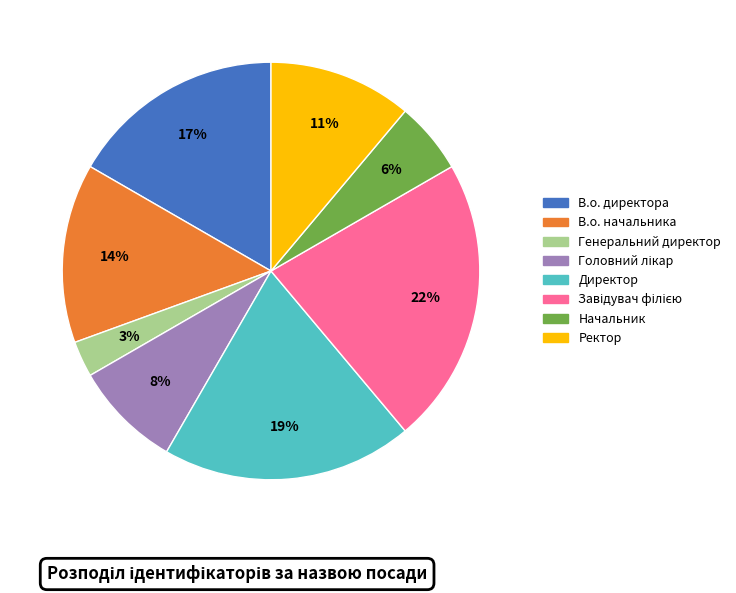

Is it true that Ректор is 11% of the pie?

True